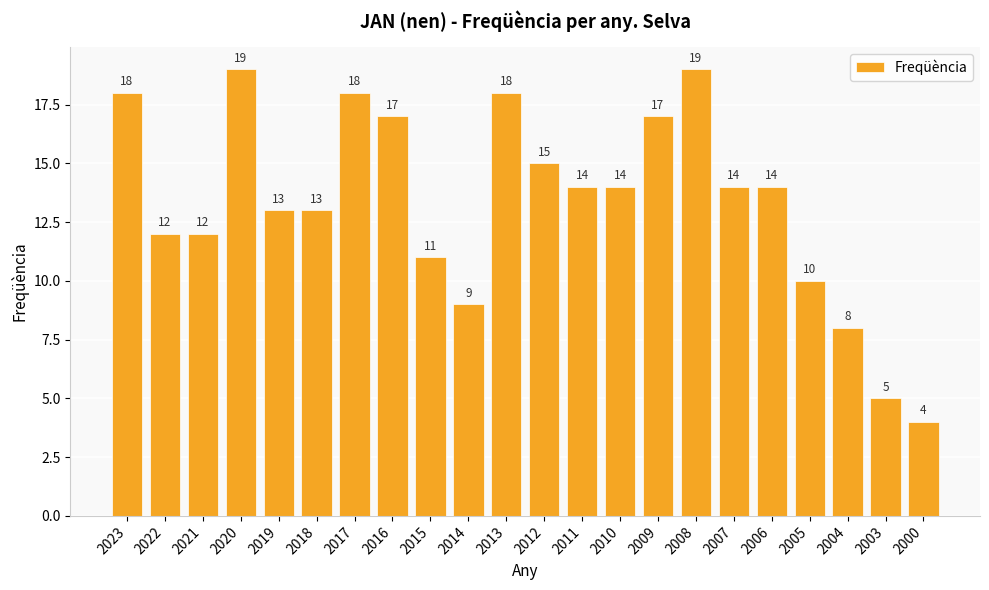

How many series are shown in this chart?

1